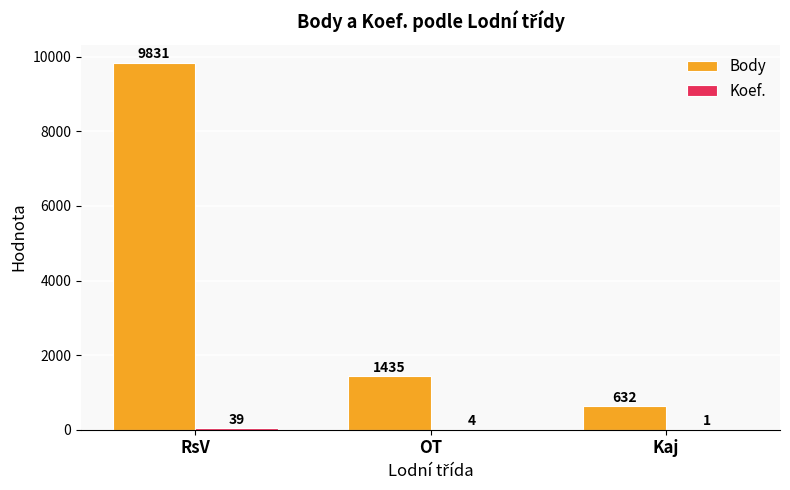

At which label does Body first exceed 1435?

RsV